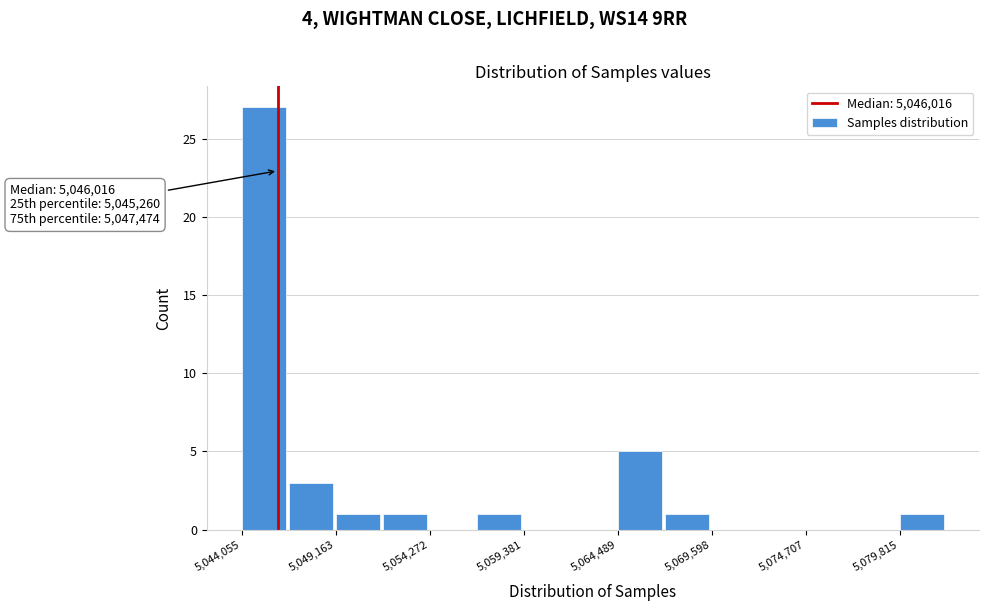

Around what value on the x-axis is the tallest bar? Give the approximate position of its centre, as read against the axis.

5045000